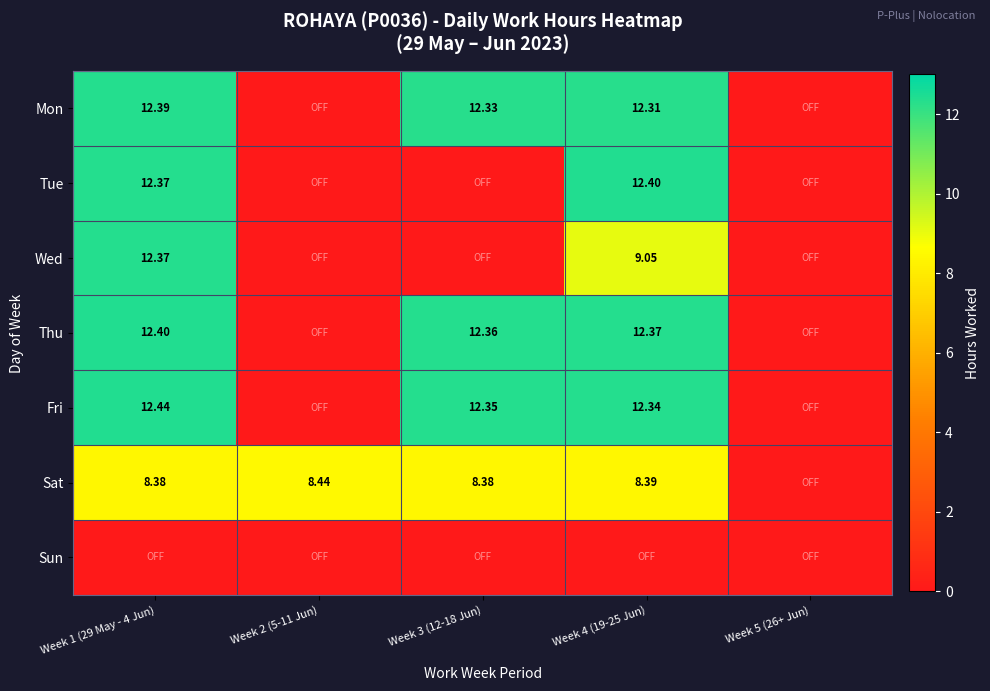

How many data points in Fri are above 12?

3